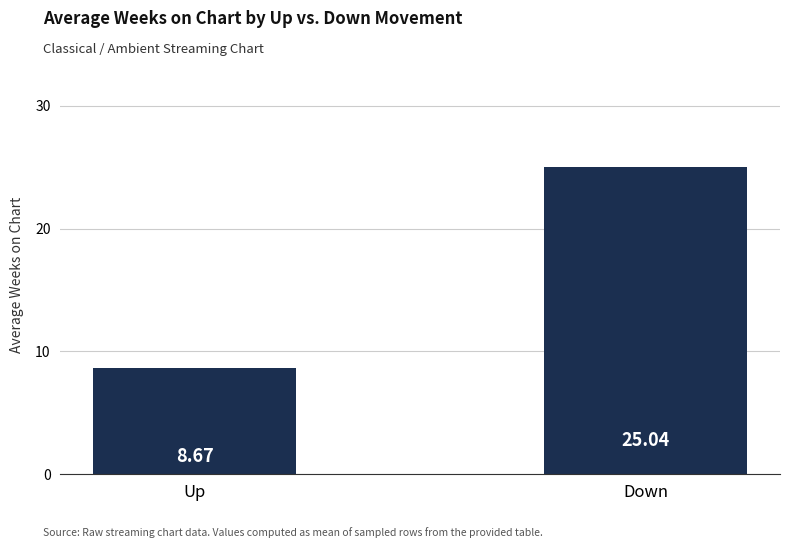

What is the sum of all values?

33.7